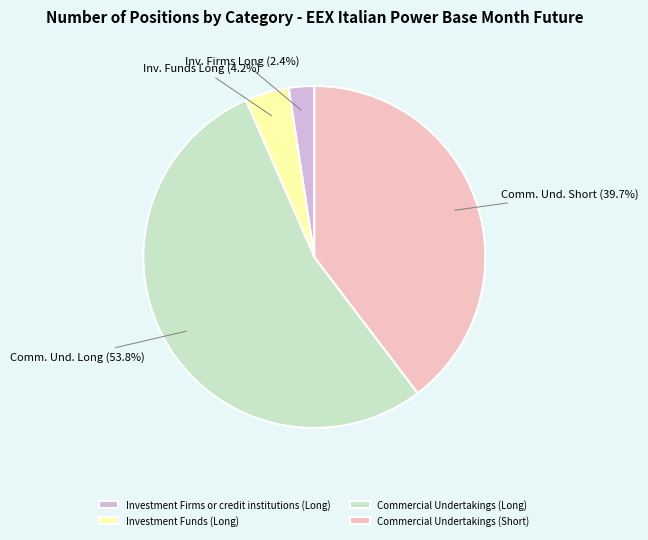

What percentage is NOT represented by Commercial Undertakings (Short)?

60.3%